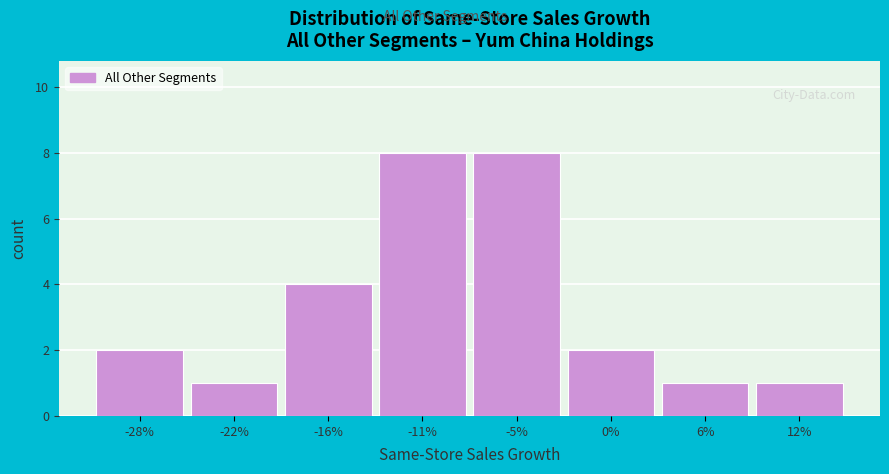

Reading right to left, extract all data points from this chart.

12%=1	6%=1	0%=2	-5%=8	-11%=8	-16%=4	-22%=1	-28%=2